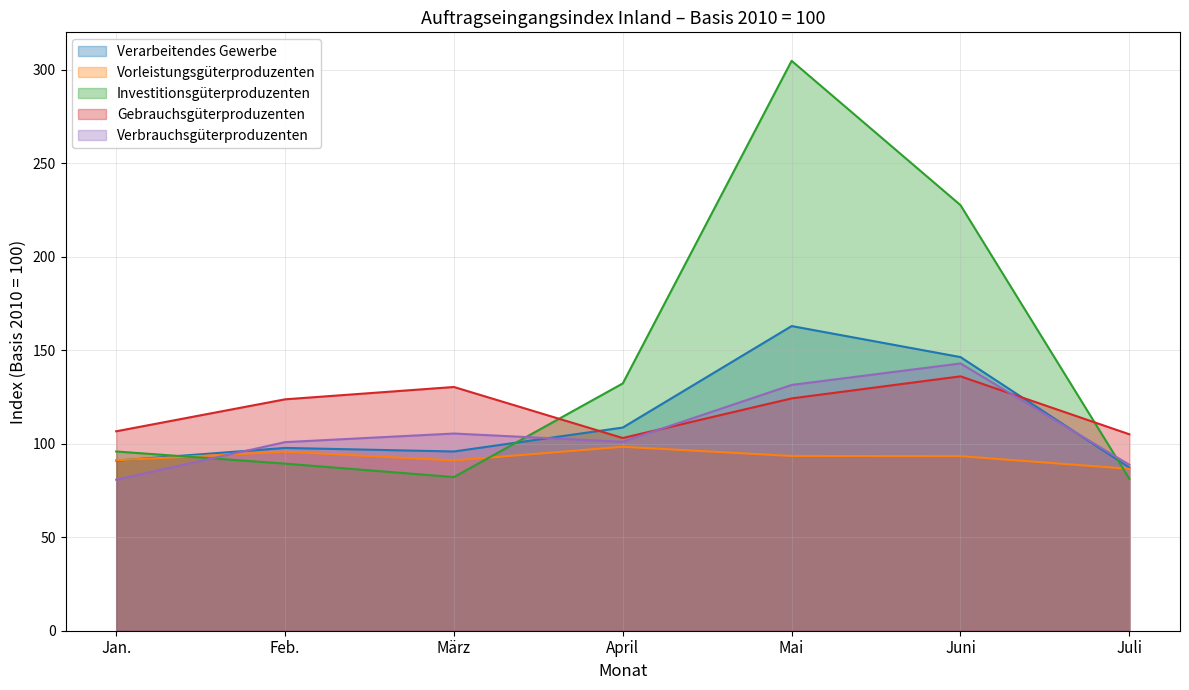

List the series in order of their peak value, highest first.

Investitionsgüterproduzenten, Verarbeitendes Gewerbe, Verbrauchsgüterproduzenten, Gebrauchsgüterproduzenten, Vorleistungsgüterproduzenten